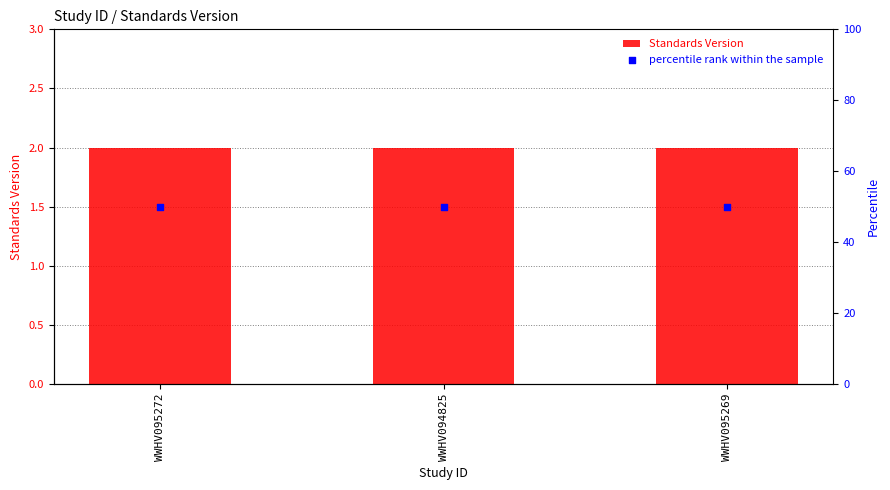

Which series contains the highest Y value?

percentile rank within the sample